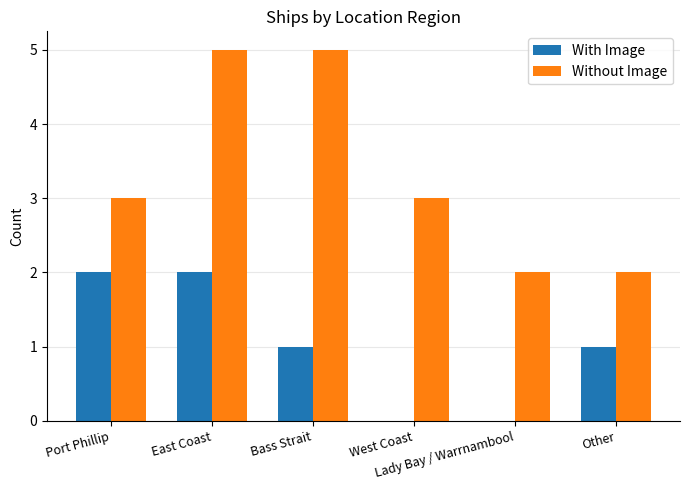

Between East Coast and Bass Strait, which series saw the biggest shift?

With Image